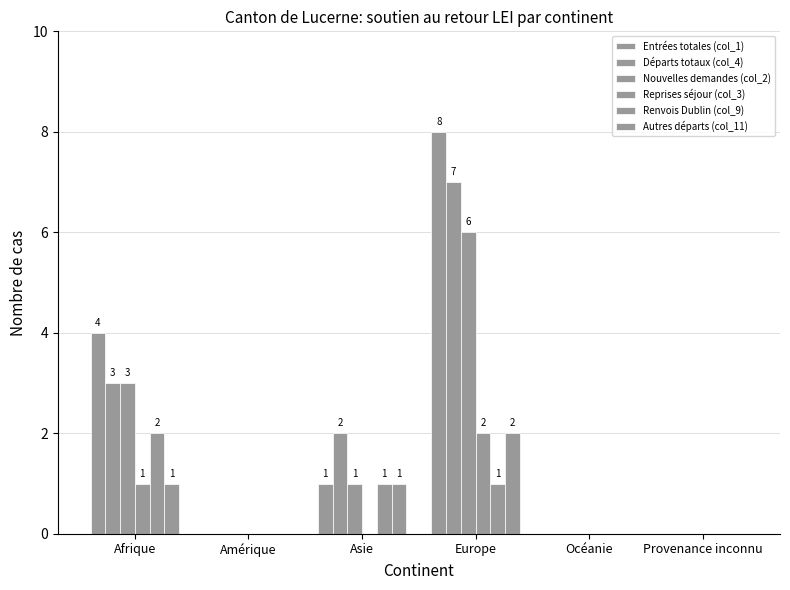

Is it true that Reprises séjour (col_3) equals 2 at Europe?

True